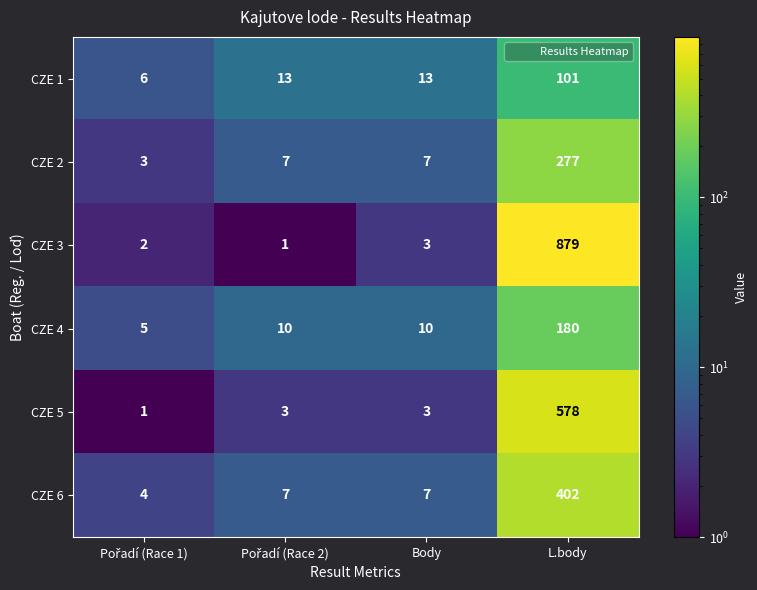

Count the number of categories in the chart.

4